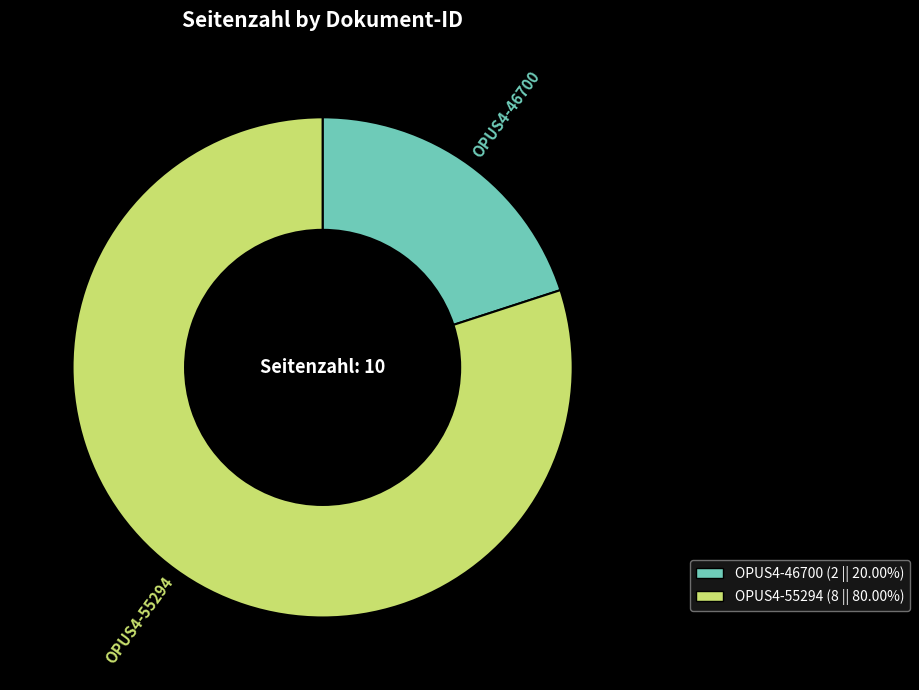

Which category has the smallest portion of the pie?

OPUS4-46700